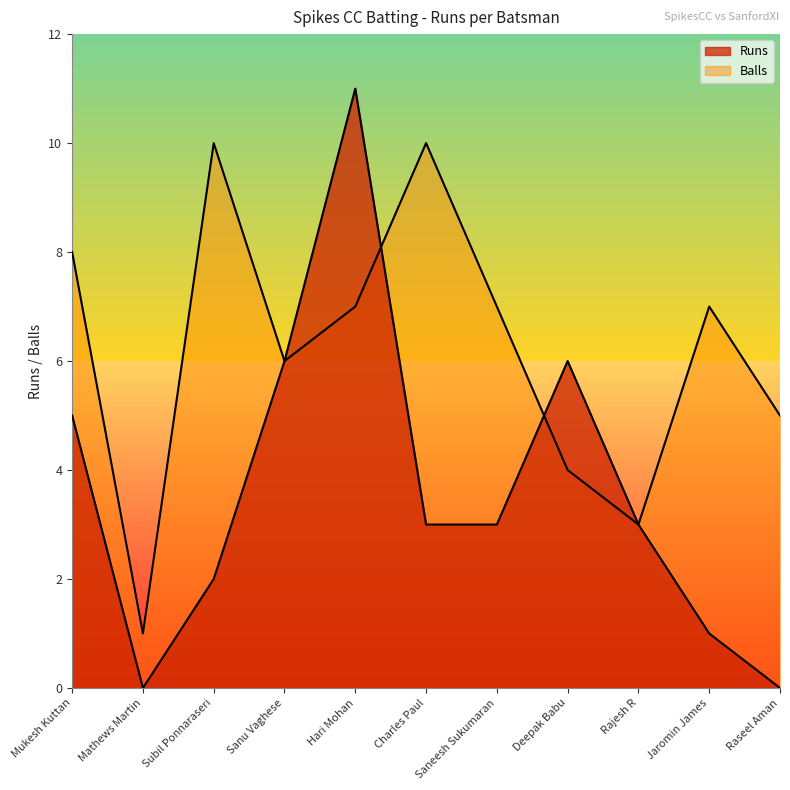

True or false: Runs and Balls cross at least once.

True